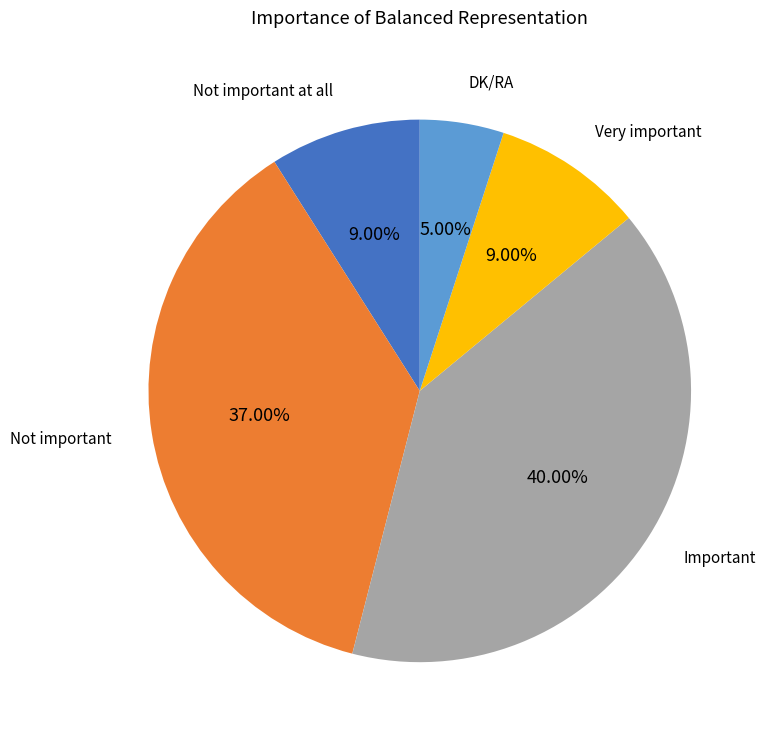

What is the largest slice in the pie chart?

Important